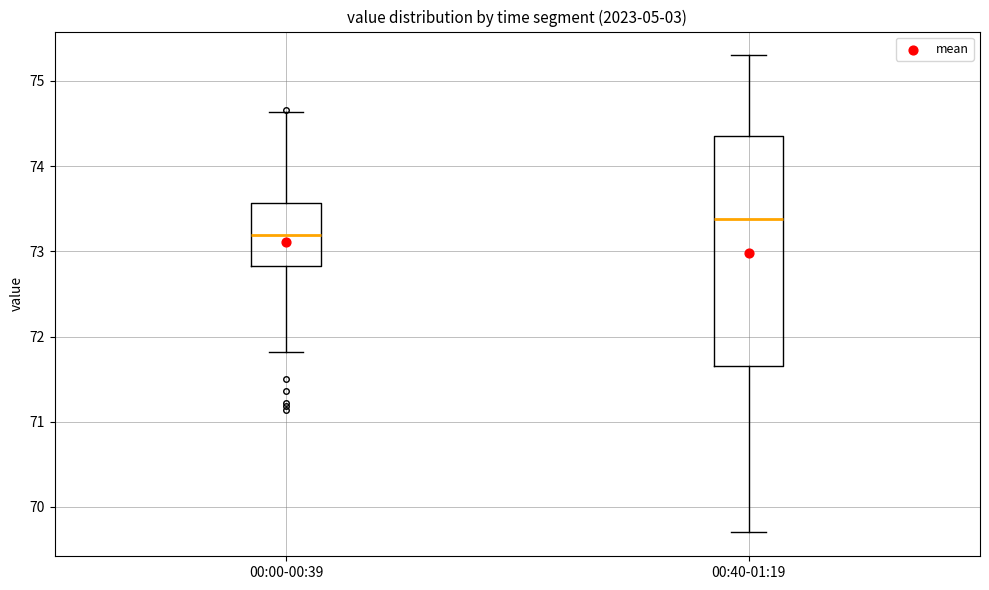

Reading left to right, transcribe this box plot: for each box, give where its median line is, the range the box spans, and where its two whiskers end, as read against the y-axis. The values are not printed on the chart, so give them approximately, as read against the axis.

00:00-00:39: median 73.2, box 72.8 to 73.6, whiskers 71.8 to 74.6
00:40-01:19: median 73.4, box 71.7 to 74.4, whiskers 69.7 to 75.3